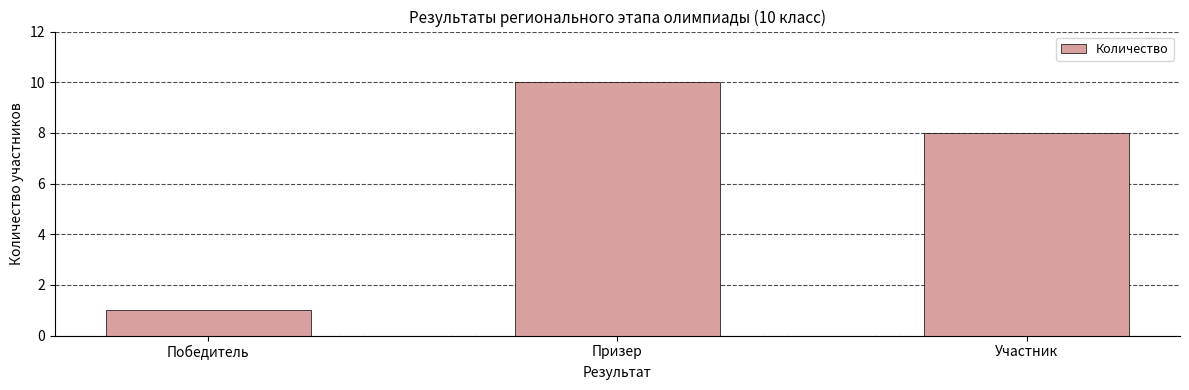

What is the difference between the maximum and minimum values?

9